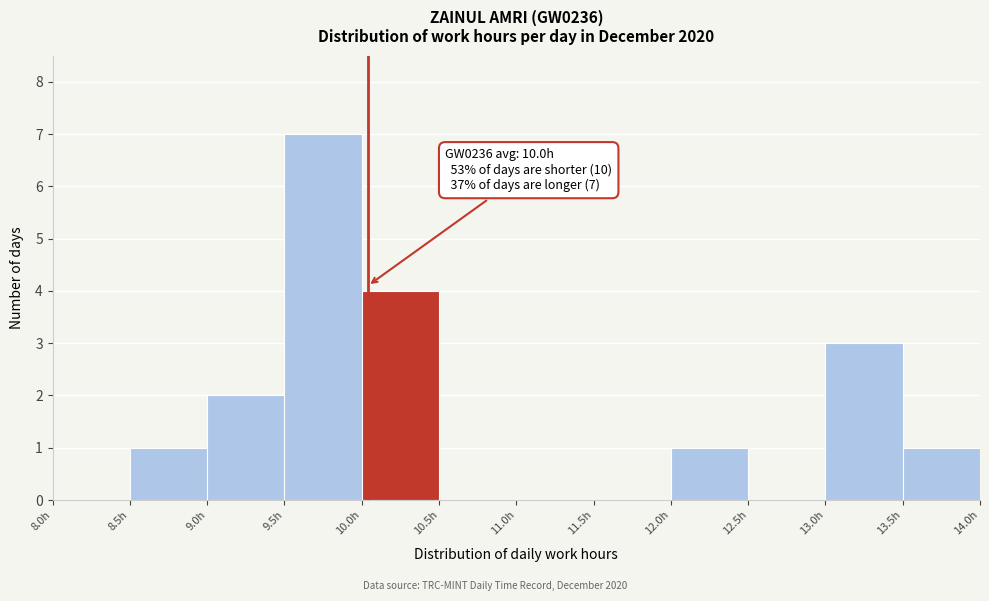

Which range on the x-axis has the tallest bar?

9.5 to 10.0